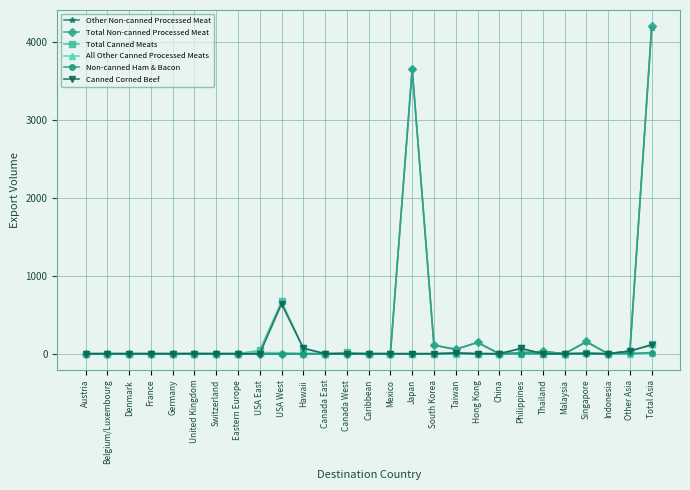

Is it true that Non-canned Ham & Bacon equals 0.0 at Mexico?

True